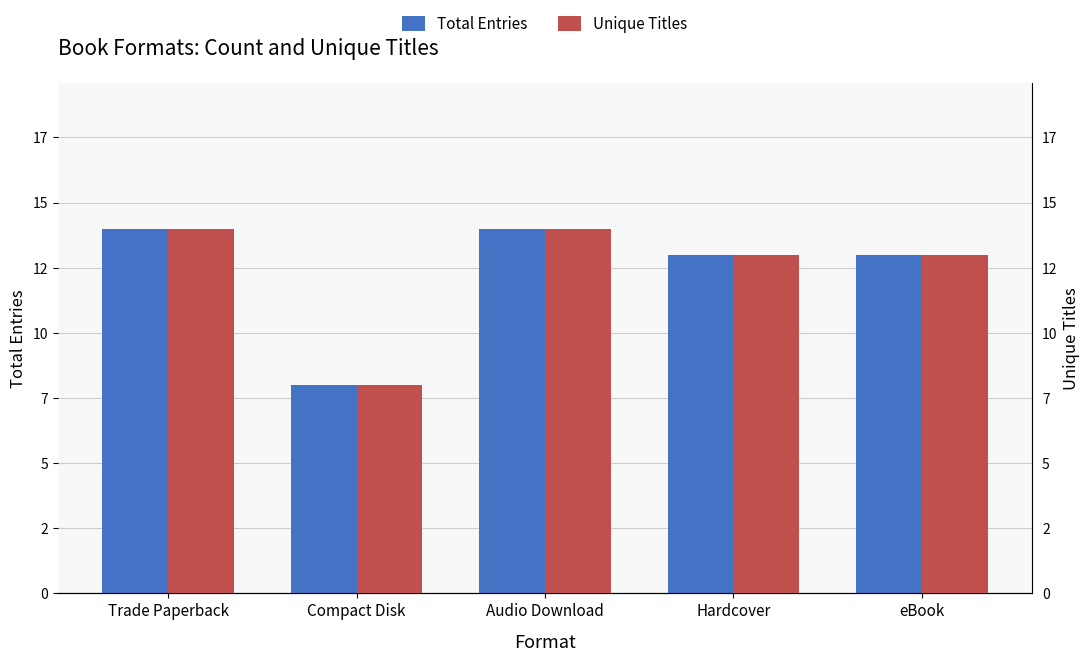

The Unique Titles series shows 14 at Trade Paperback. True or false?

True